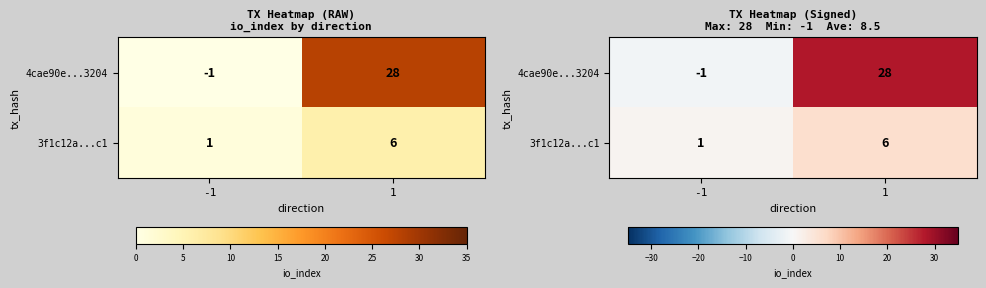

How many values in the 4cae90e...3204 series are below 28?

1